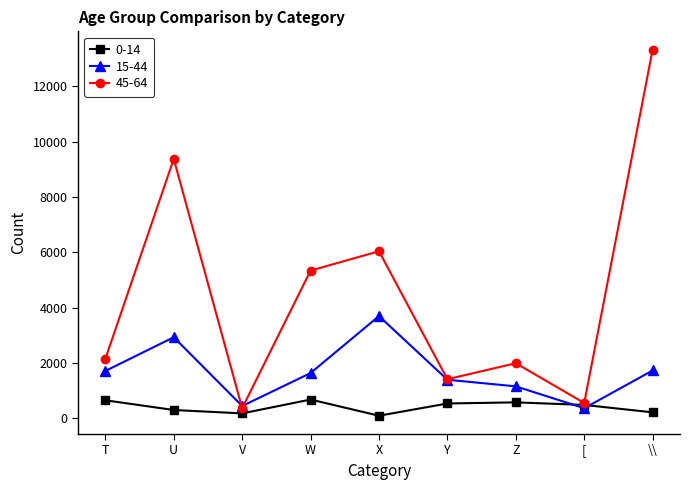

True or false: 0-14 has more than 0 points higher than both neighbors.

True